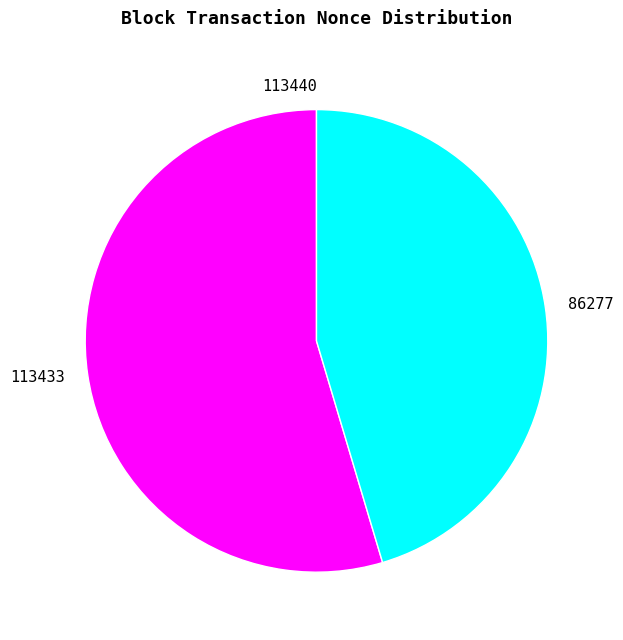

Does 113433 account for over 50% of the chart?

Yes